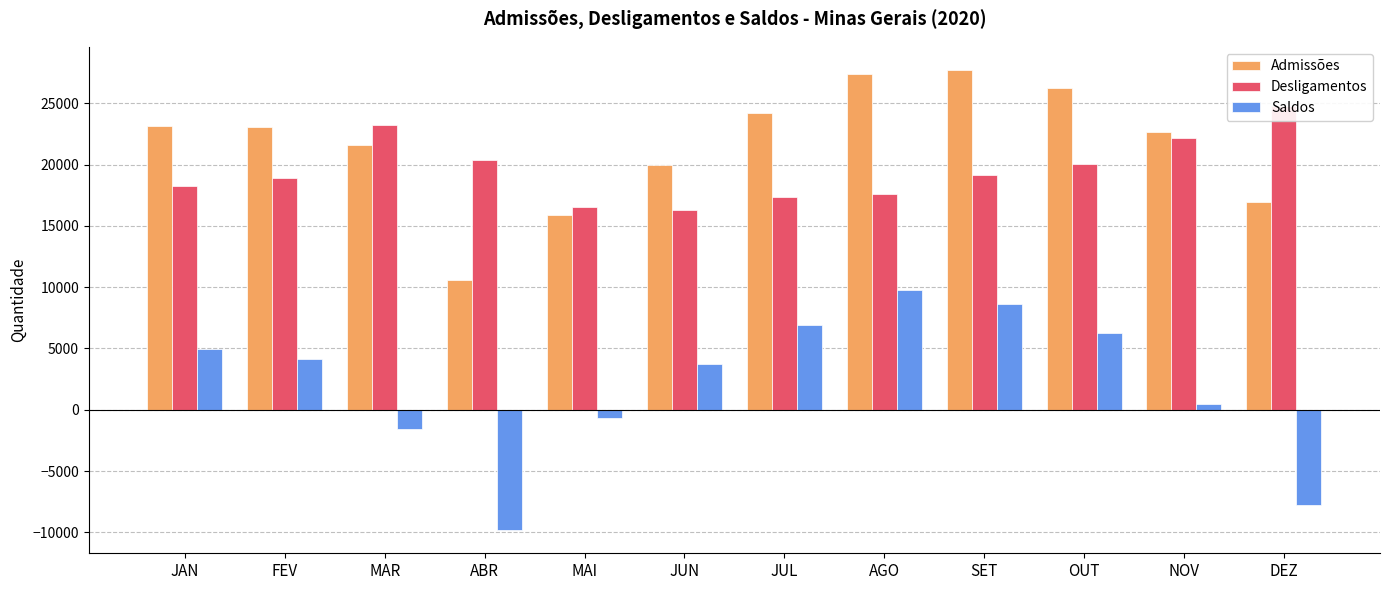

Reading left to right, what are all the values shown in this chart?

Admissões: JAN=23129	FEV=23069	MAR=21608	ABR=10549	MAI=15878	JUN=19985	JUL=24237	AGO=27378	SET=27723	OUT=26276	NOV=22615	DEZ=16957
Desligamentos: JAN=18216	FEV=18925	MAR=23187	ABR=20379	MAI=16543	JUN=16284	JUL=17316	AGO=17599	SET=19130	OUT=20026	NOV=22177	DEZ=24742
Saldos: JAN=4913	FEV=4144	MAR=-1579	ABR=-9830	MAI=-665	JUN=3701	JUL=6921	AGO=9779	SET=8593	OUT=6250	NOV=438	DEZ=-7785